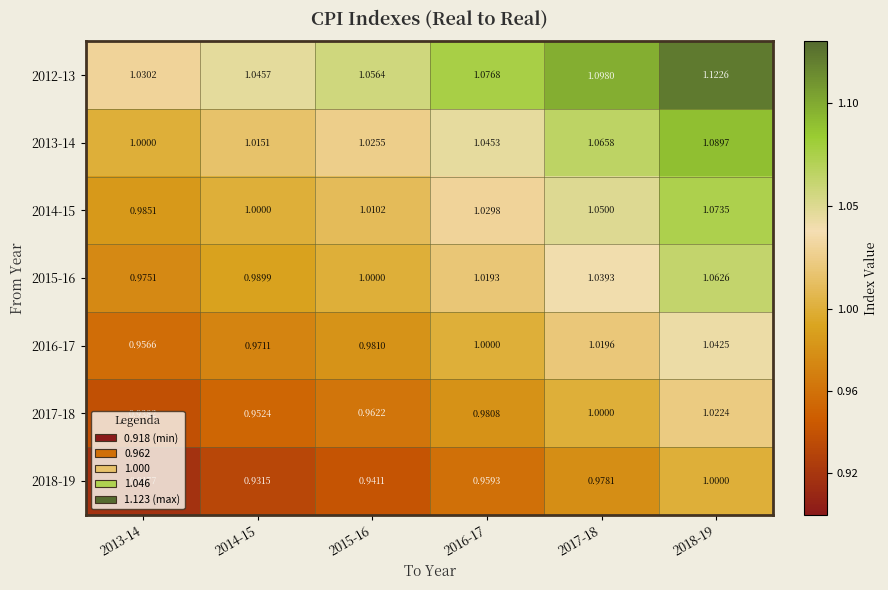

How many categories are shown in the chart?

6